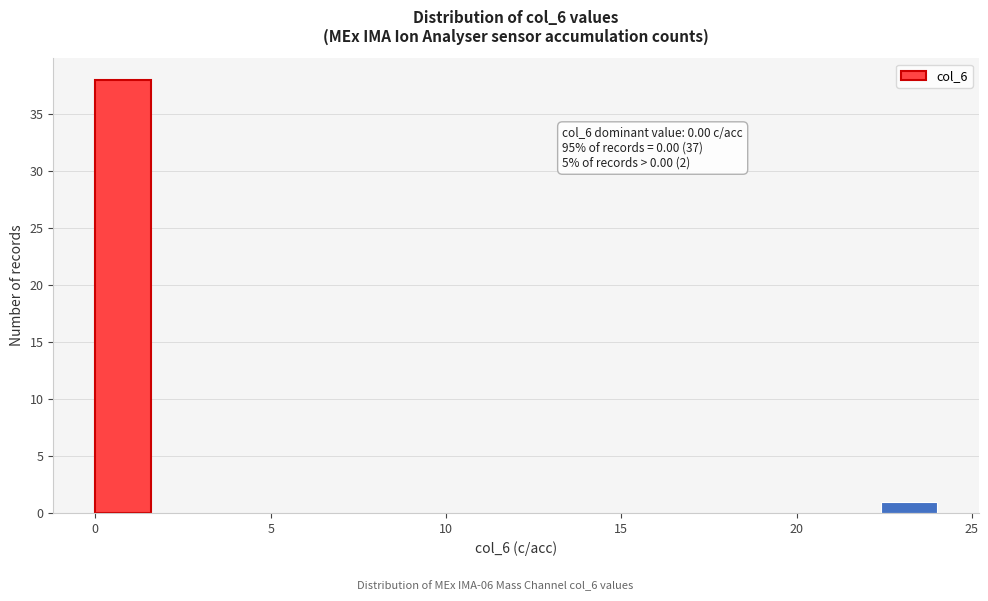

Read against the x-axis, roughly where is the centre of the tallest bar?

1.0